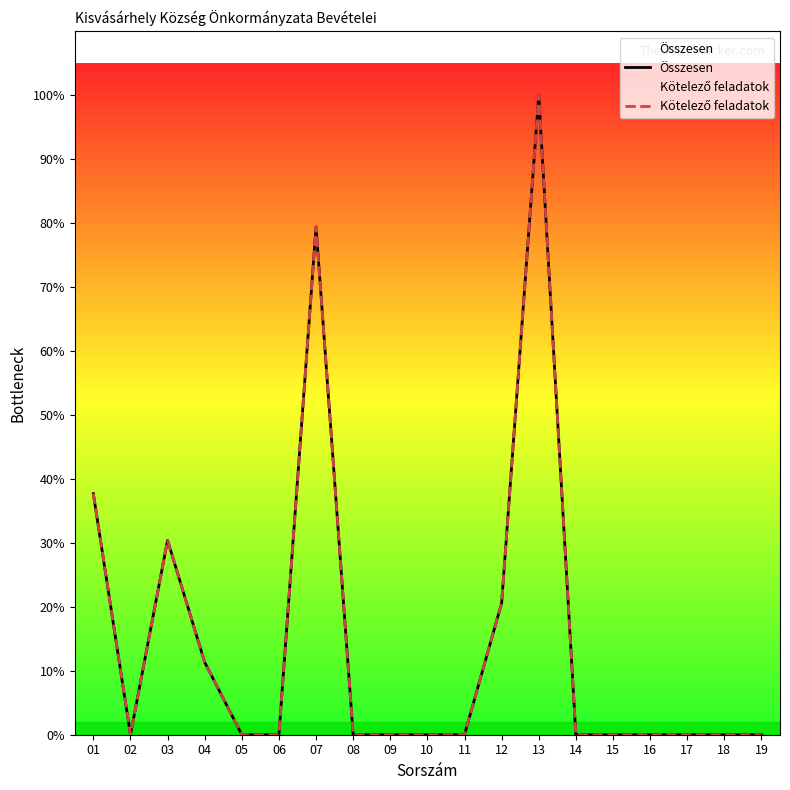

In Összesen, how many points are higher than both neighbors (excluding endpoints)?

3